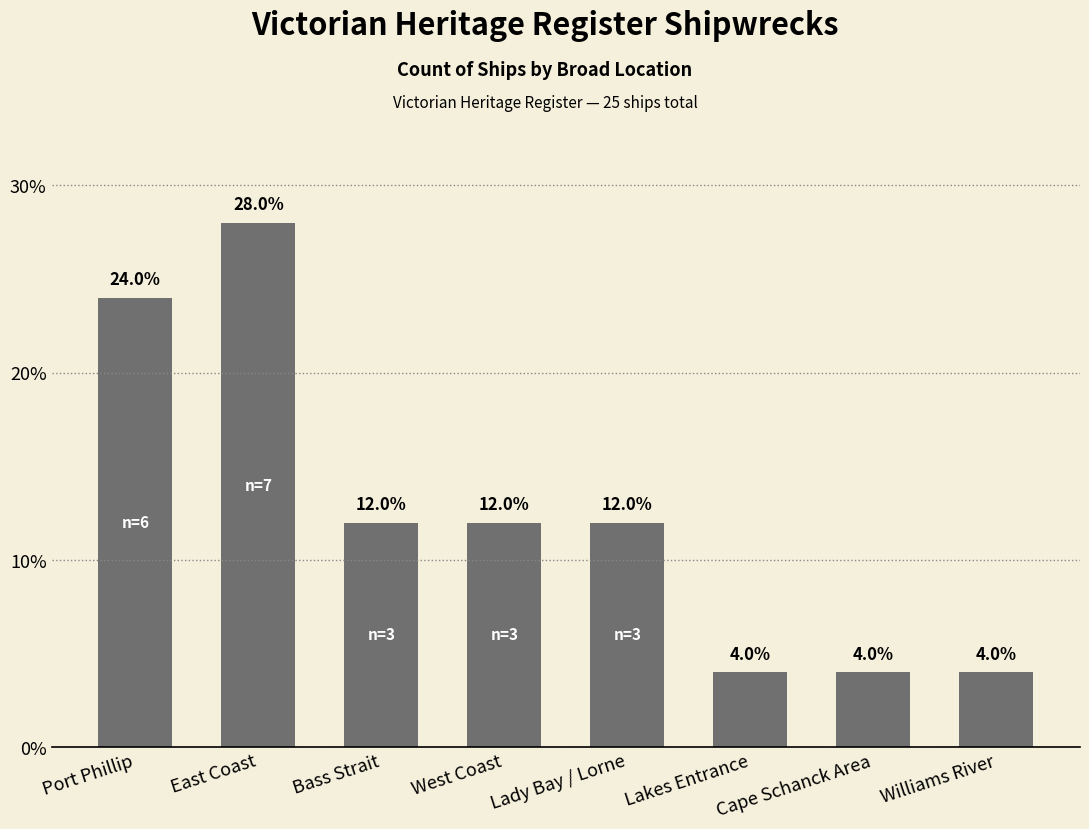

Reading left to right, transcribe all the data shown in this chart.

Port Phillip=24.0	East Coast=28.0	Bass Strait=12.0	West Coast=12.0	Lady Bay / Lorne=12.0	Lakes Entrance=4.0	Cape Schanck Area=4.0	Williams River=4.0